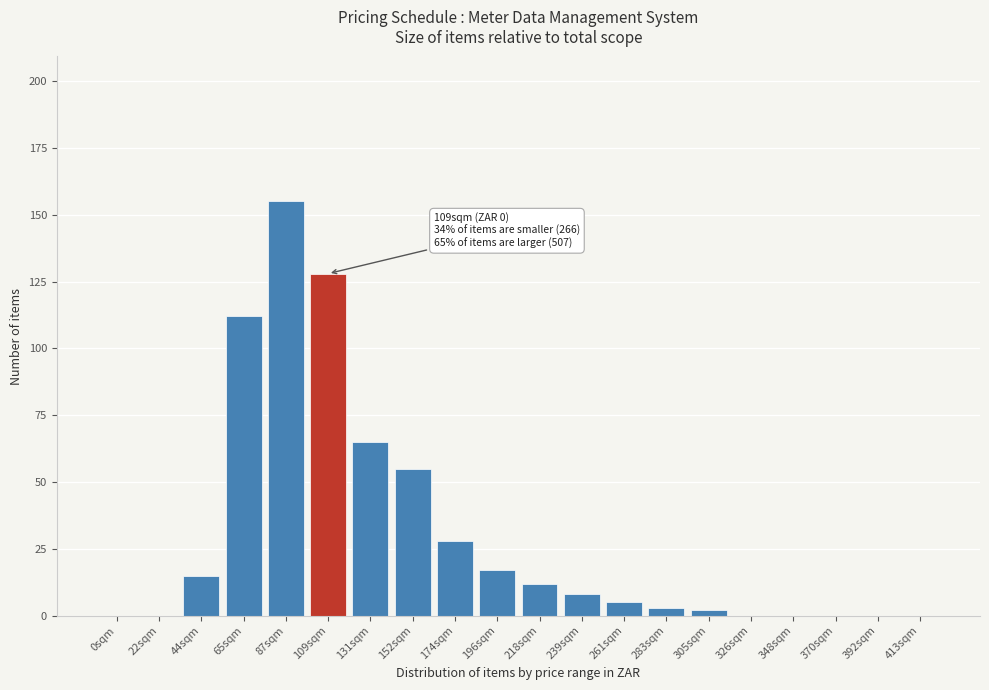

Reading left to right, transcribe all the data shown in this chart.

0sqm=0	22sqm=0	44sqm=15	65sqm=112	87sqm=155	109sqm=128	131sqm=65	152sqm=55	174sqm=28	196sqm=17	218sqm=12	239sqm=8	261sqm=5	283sqm=3	305sqm=2	326sqm=0	348sqm=0	370sqm=0	392sqm=0	413sqm=0